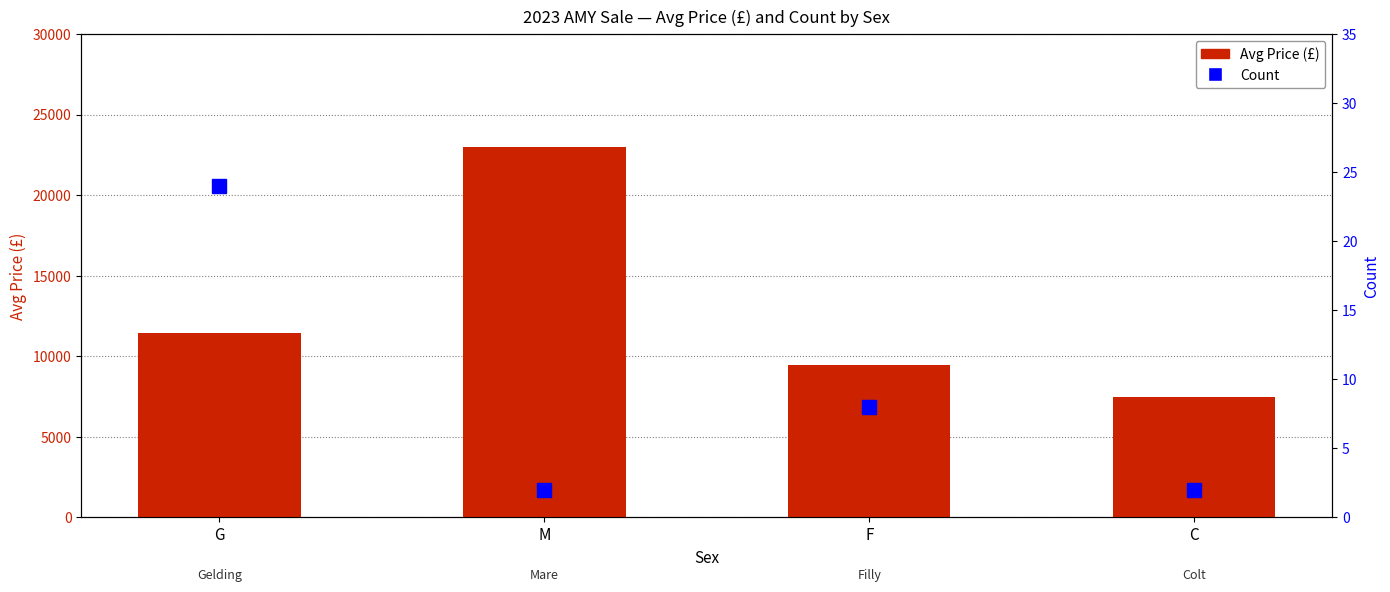

At how many categories does at least one series exceed 19236?

1